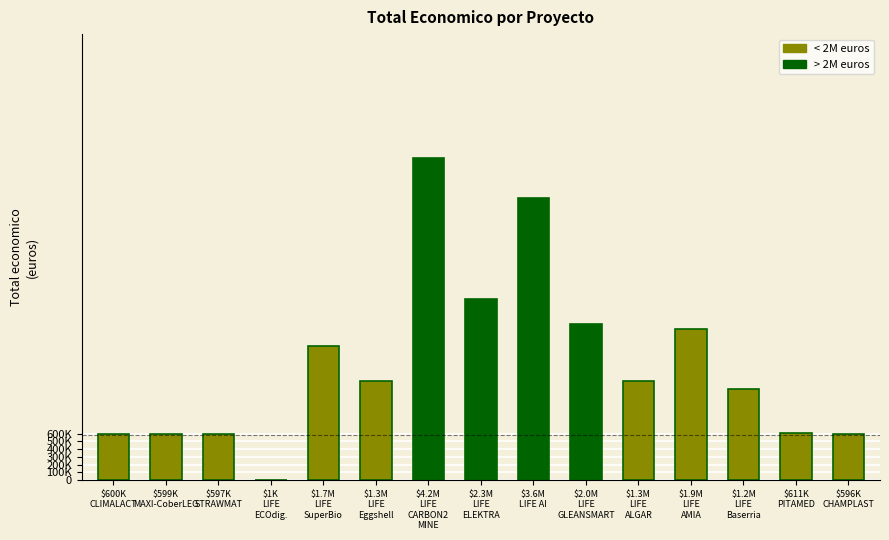

The chart shows a value of 1276642 at $1.3M
LIFE
ALGAR. True or false?

True